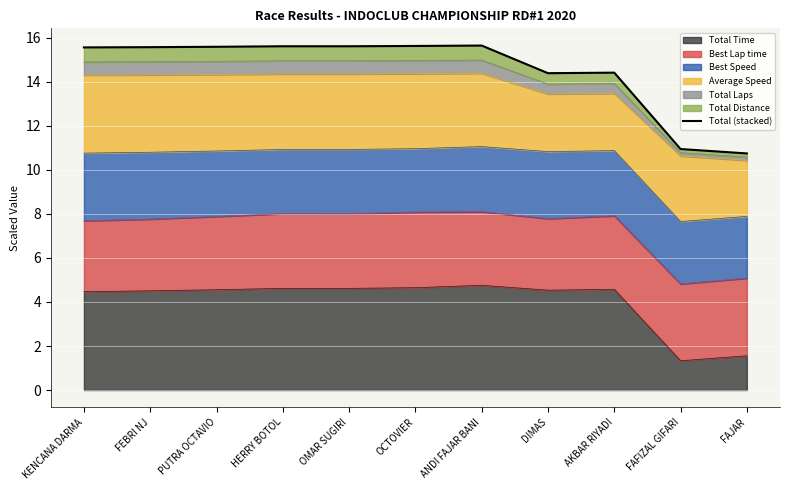

What is the change in value from FEBRI NJ to FAJAR?

-4.8